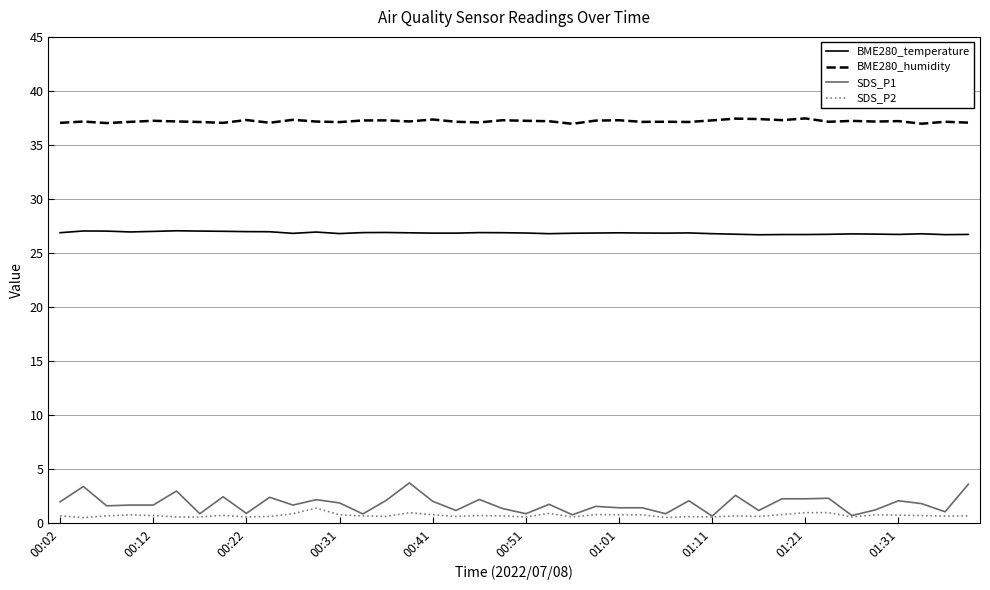

Count the number of data series in this chart.

4